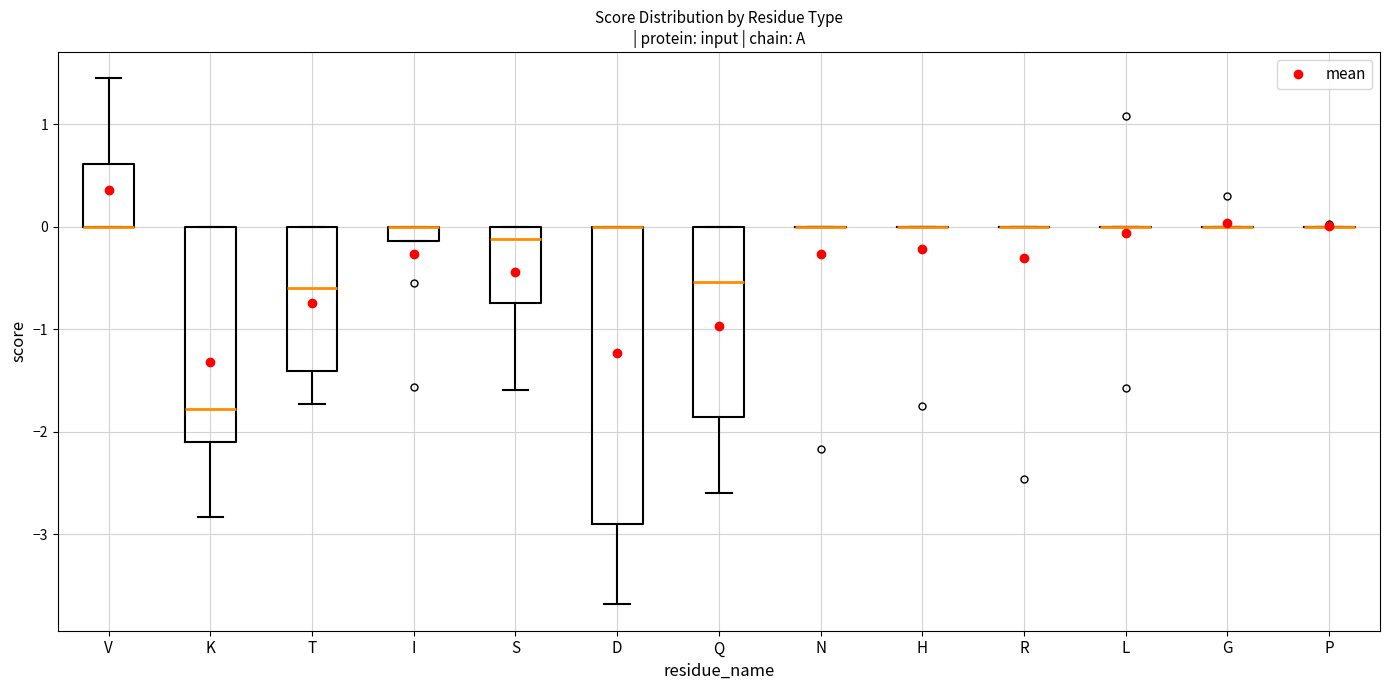

Where does the upper whisker of the box for V end on the y-axis? The values are not printed on the chart, so give them approximately, as read against the axis.

1.4